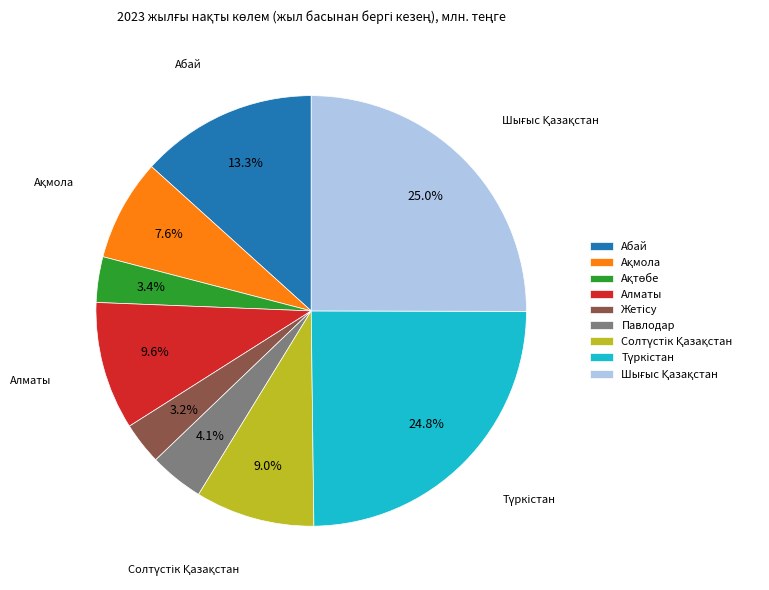

Does any single category account for the majority?

No